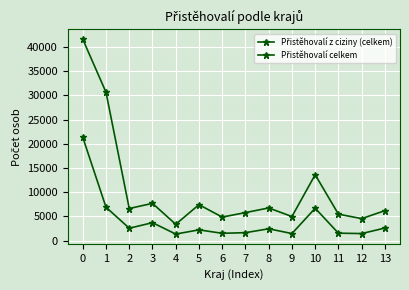

How many lines are shown in the chart?

2